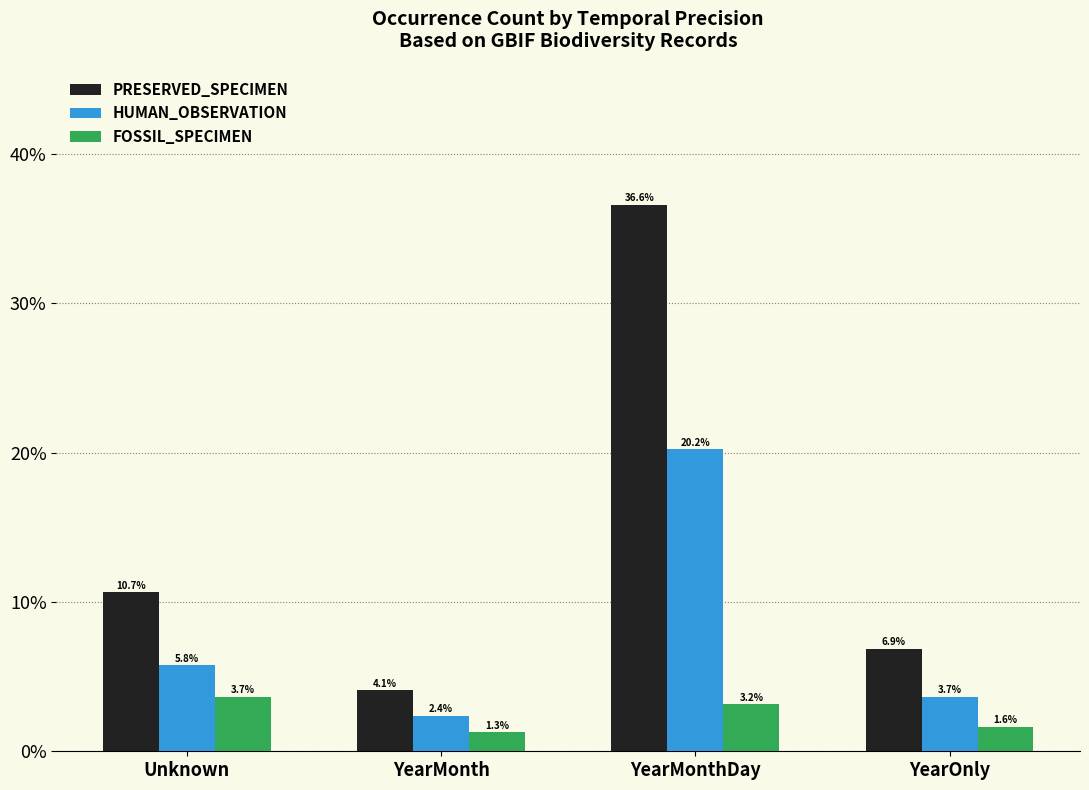

At how many categories does at least one series exceed 9?

2